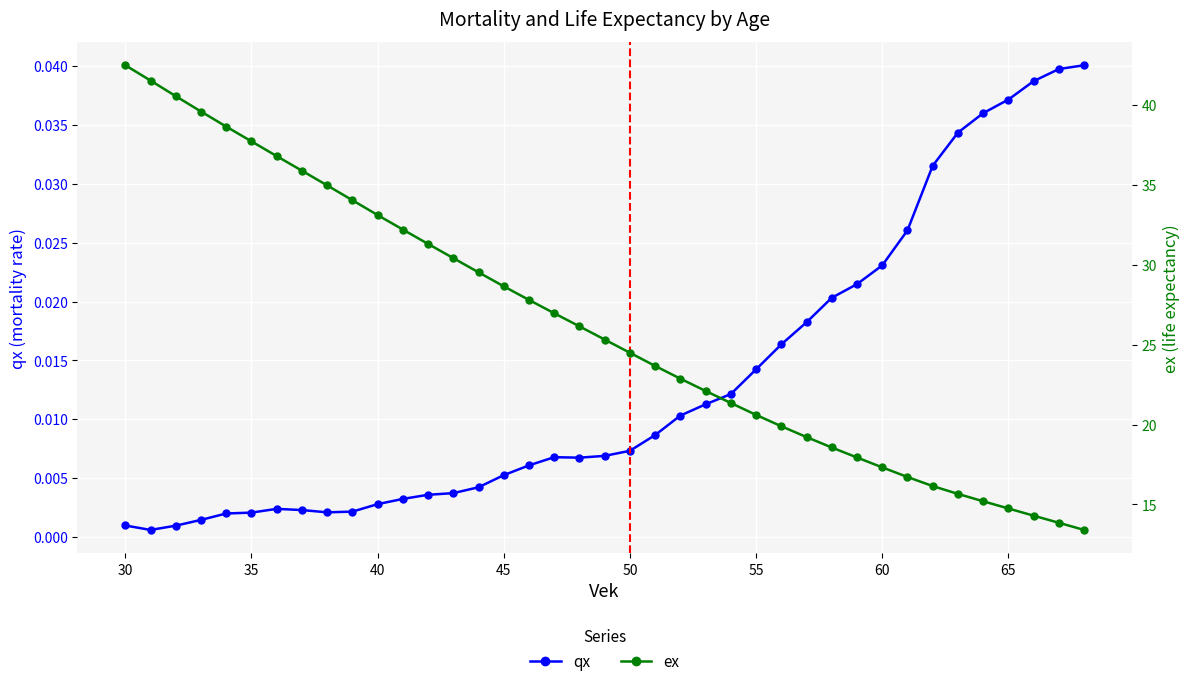

True or false: ex and qx intersect in this chart.

False